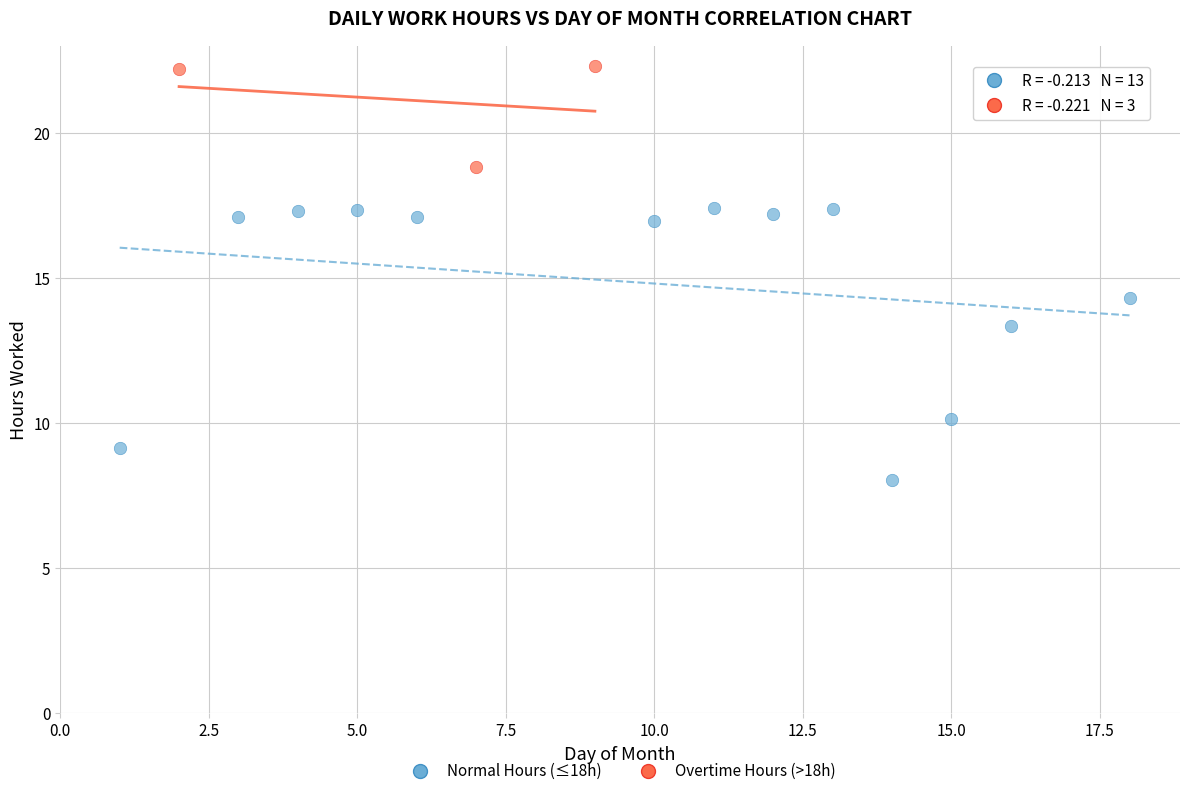

Which series reaches the minimum Y coordinate?

Normal Hours (≤18h)